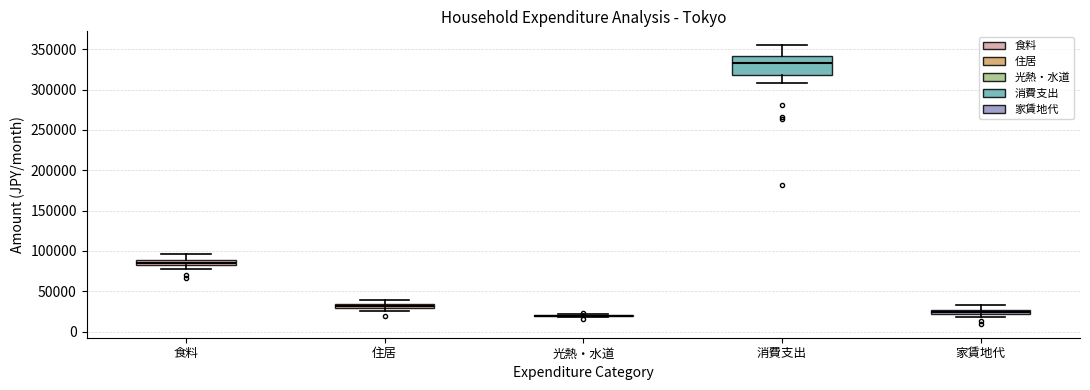

Which box is the tallest, from its lower edge to its upper edge?

消費支出